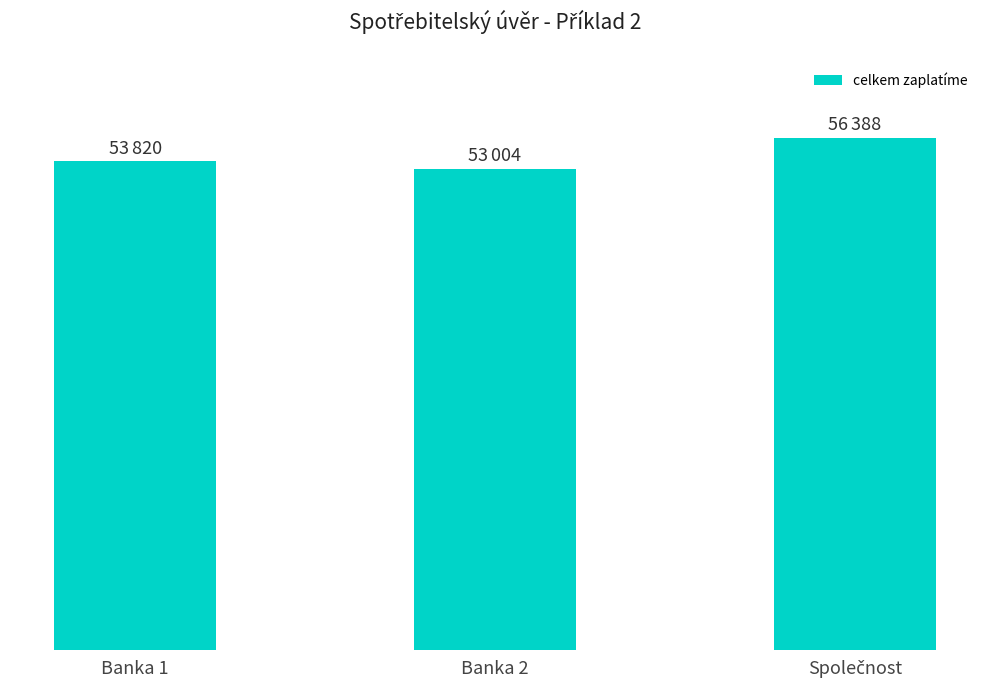

Approximately how many times larger is the value at Společnost compared to Banka 1?

1.0